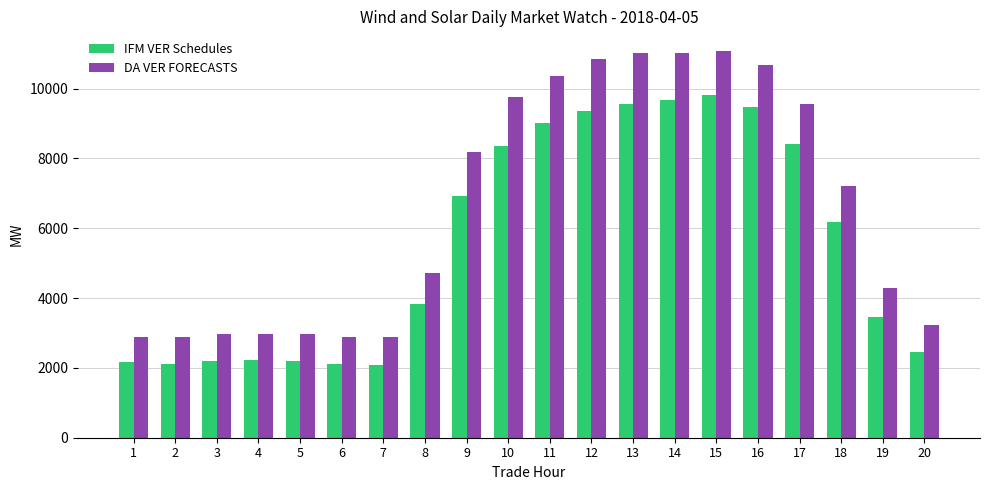

Where is DA VER FORECASTS nearest to the value 6978?

18